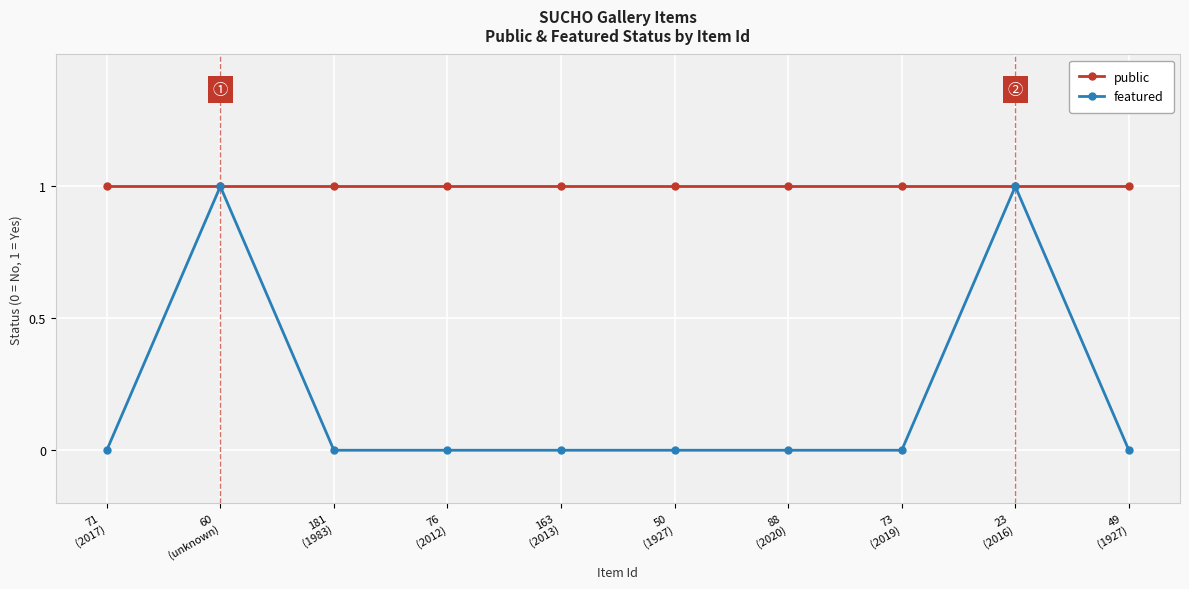

Which series has the largest total across all categories?

public